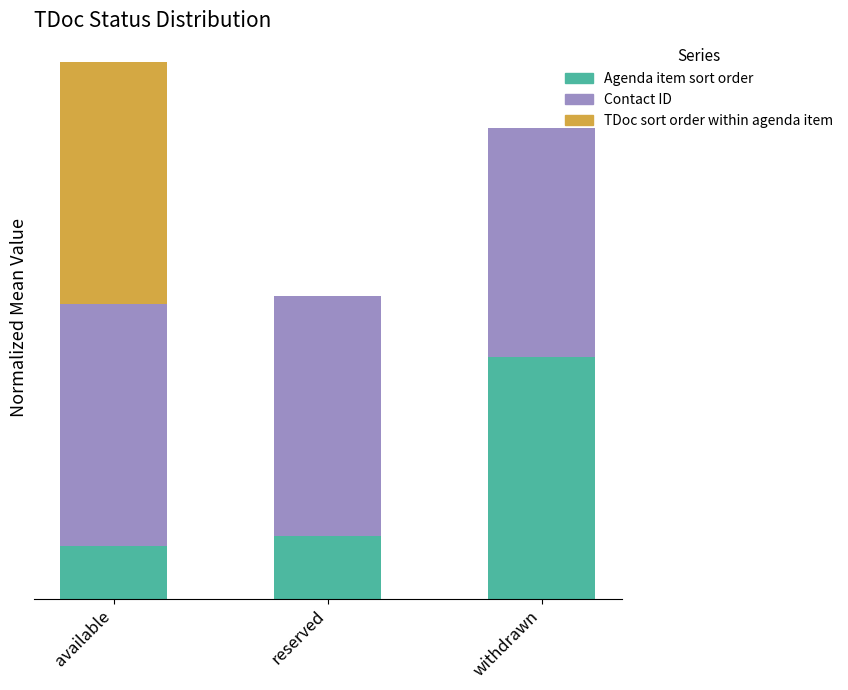

At how many categories does at least one series exceed 0?

3